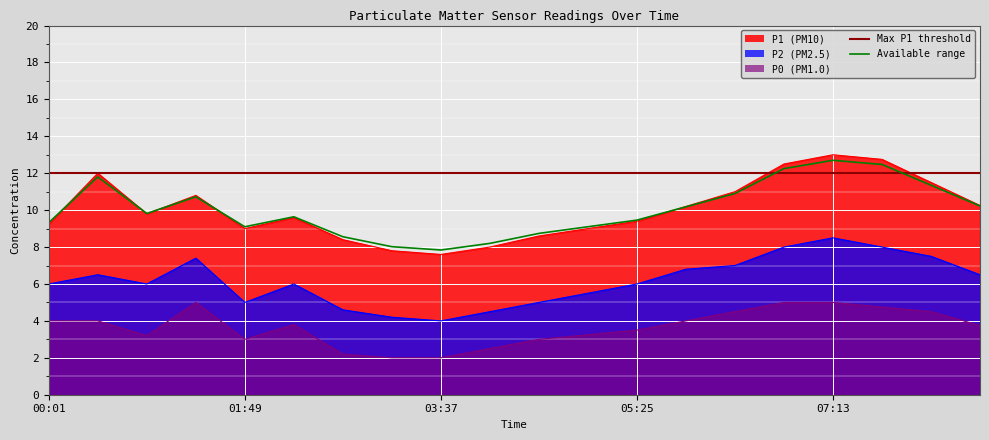

What is the smallest value displayed?

2.0